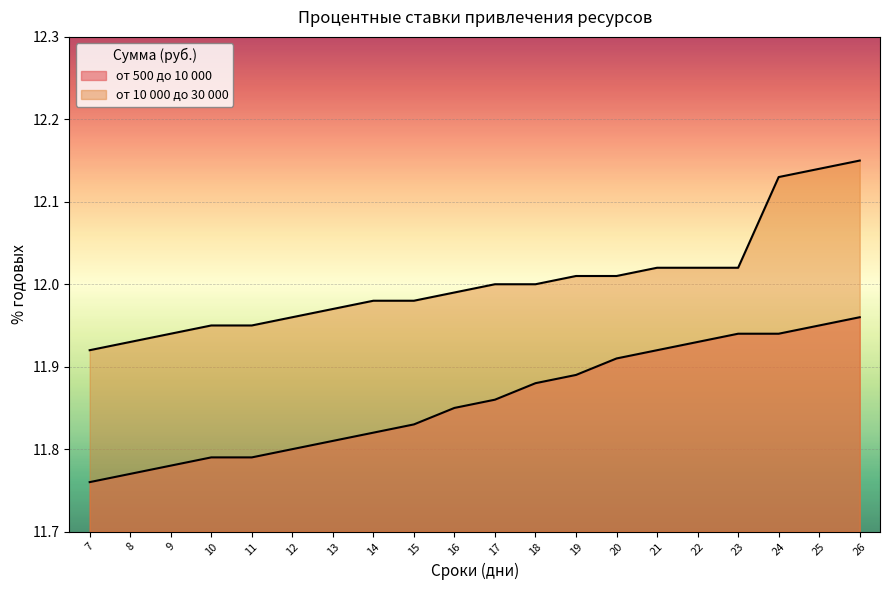

Reading right to left, list all the values displayed in this chart.

от 500 до 10 000: 26=12.0	25=11.9	24=11.9	23=11.9	22=11.9	21=11.9	20=11.9	19=11.9	18=11.9	17=11.9	16=11.8	15=11.8	14=11.8	13=11.8	12=11.8	11=11.8	10=11.8	9=11.8	8=11.8	7=11.8
от 10 000 до 30 000: 26=12.2	25=12.1	24=12.1	23=12.0	22=12.0	21=12.0	20=12.0	19=12.0	18=12.0	17=12.0	16=12.0	15=12.0	14=12.0	13=12.0	12=12.0	11=11.9	10=11.9	9=11.9	8=11.9	7=11.9